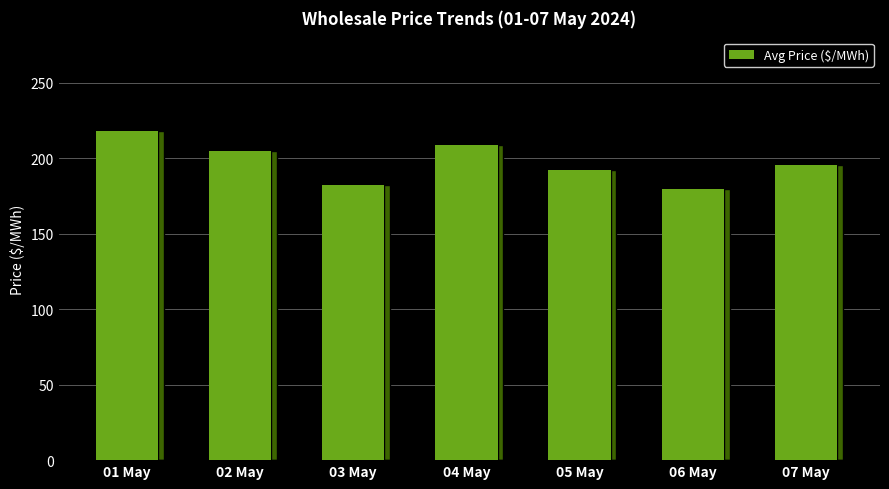

What is the ratio of the value at 03 May to the value at 02 May?

0.9